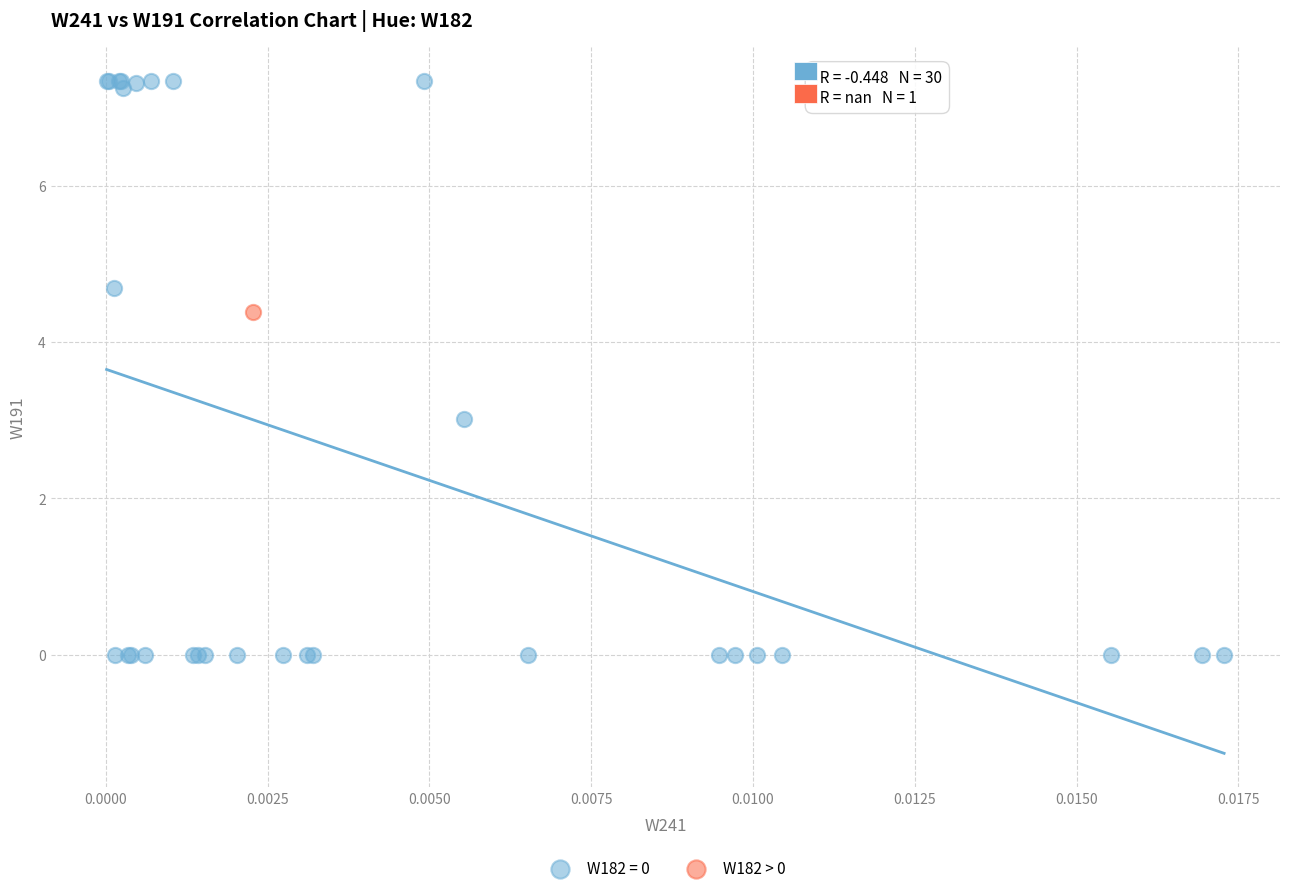

What are all the series names shown in the legend?

W182 = 0, W182 > 0